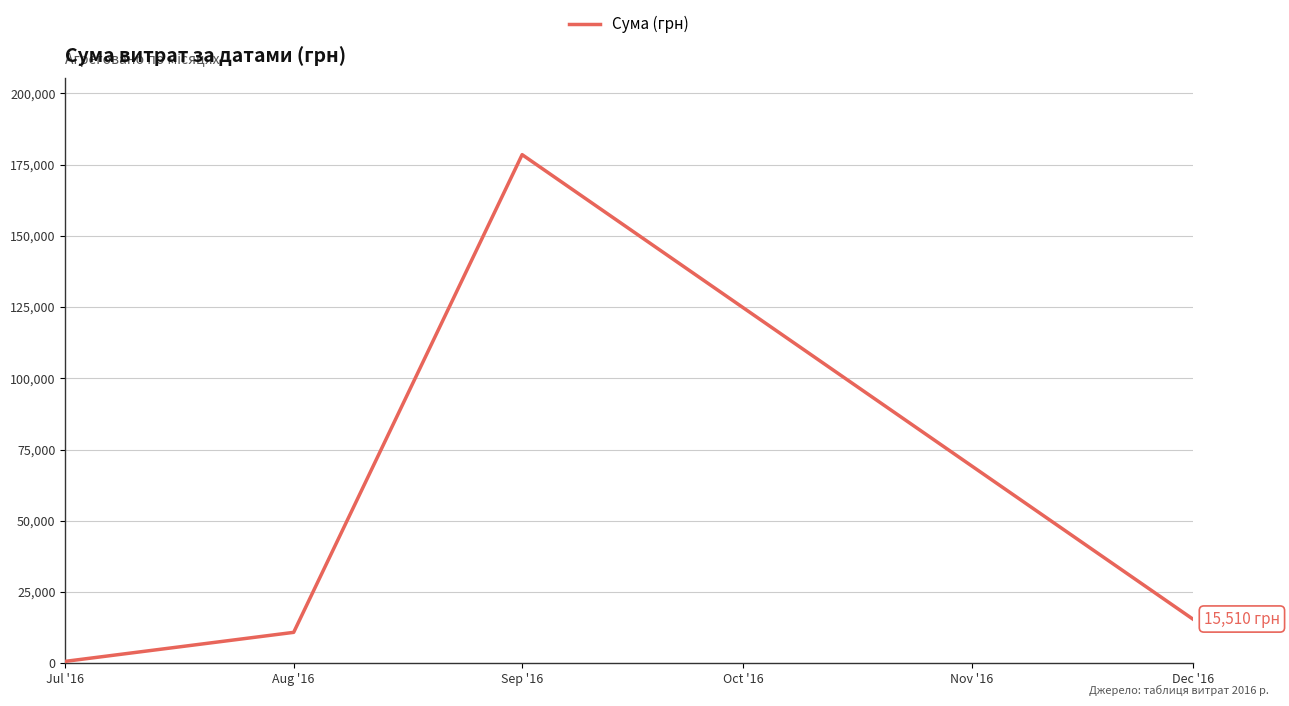

Rank the categories by value from lowest to highest.

Jul '16, Aug '16, Dec '16, Sep '16